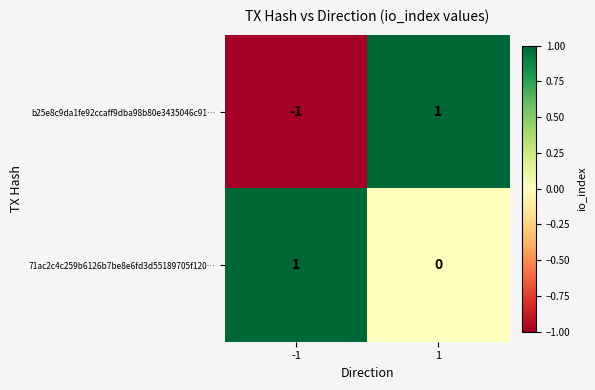

Between -1 and 1, which series saw the biggest shift?

b25e8c9da1fe92ccaff9dba98b80e3435046c91…